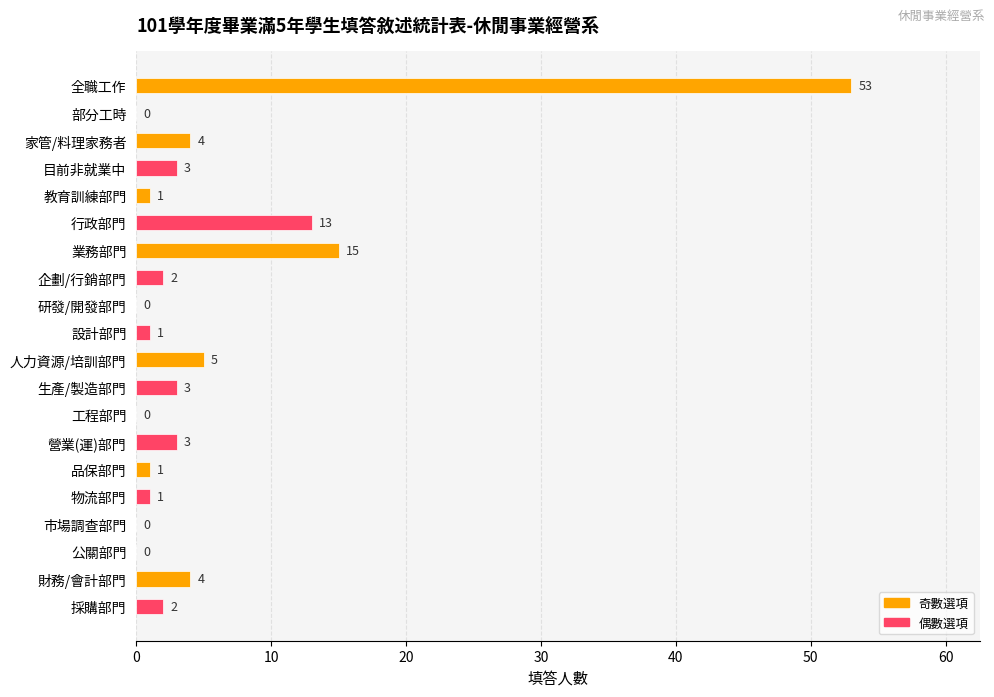

Are the bars horizontal?

Yes